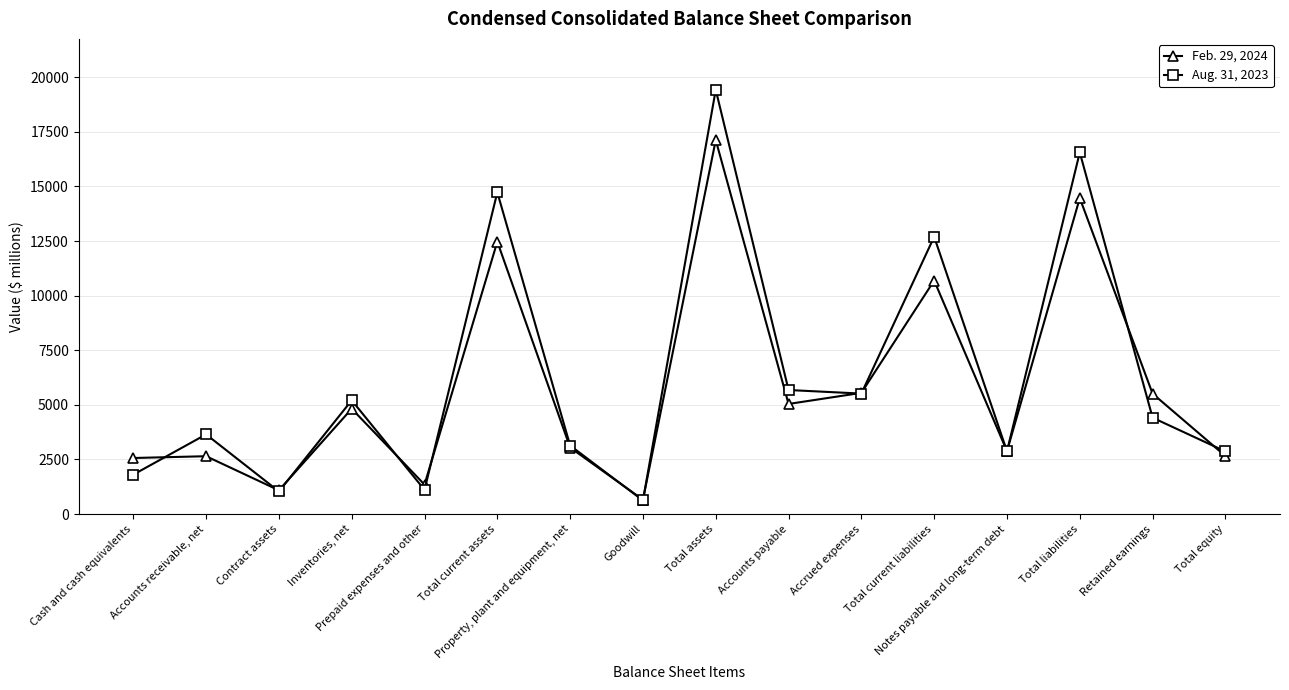

What is the average value of the Aug. 31, 2023 series?

6332